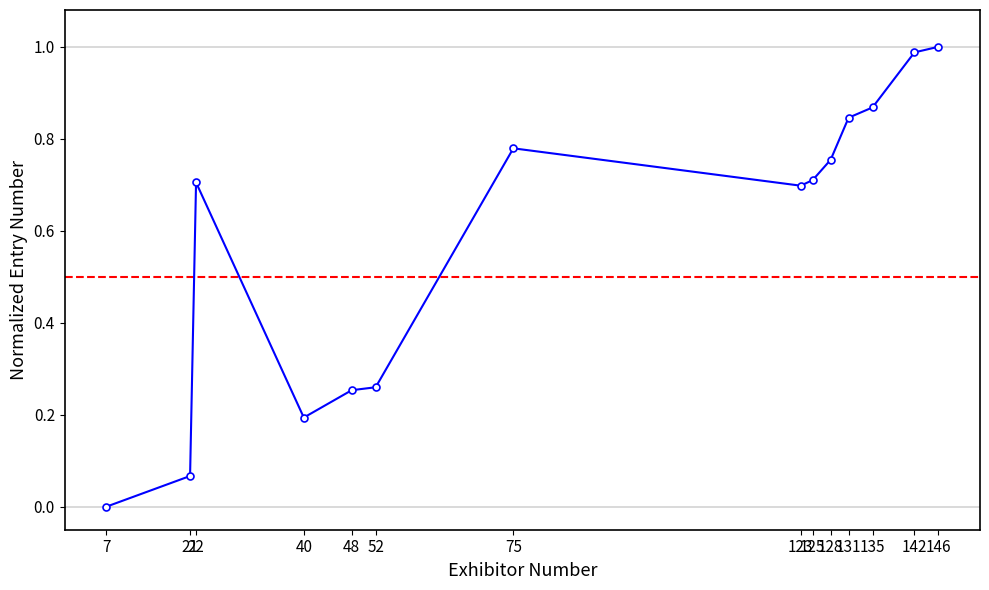

What is the sum of the values at 142 and 48?

1.2